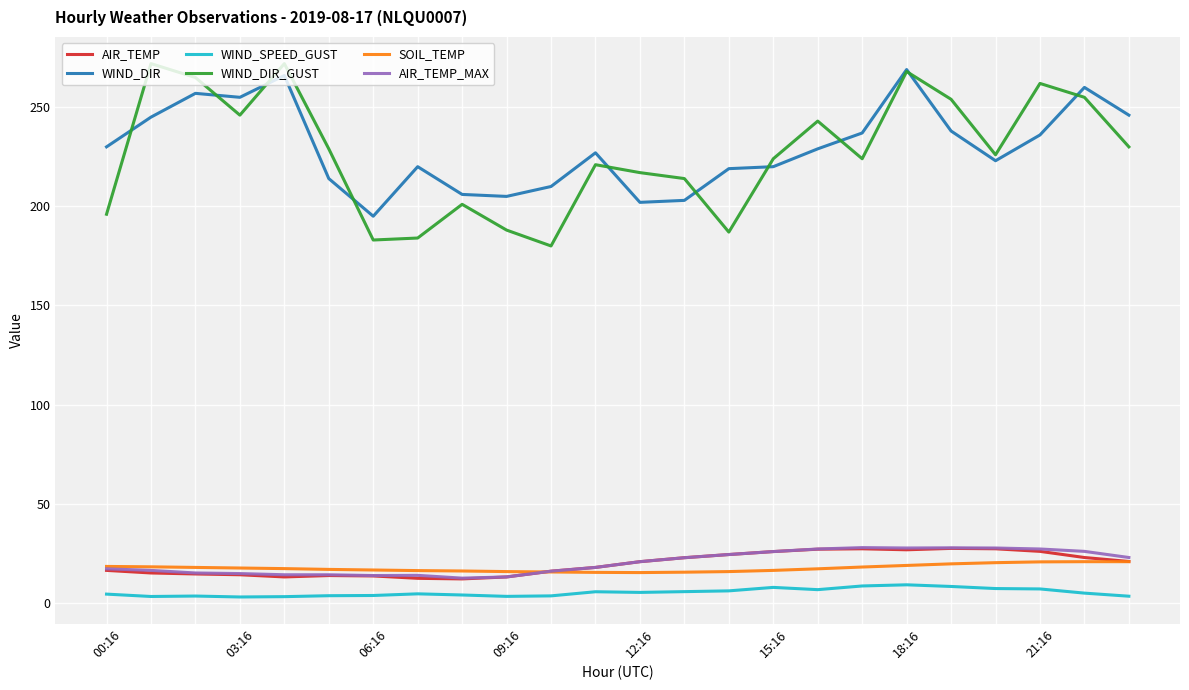

Which series has the largest range (max minus min)?

WIND_DIR_GUST